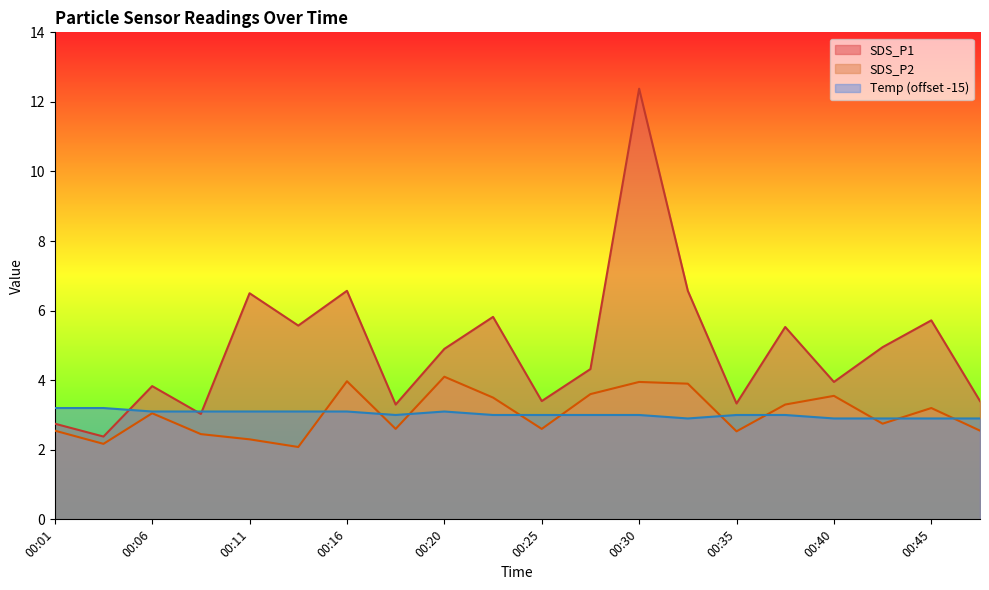

True or false: SDS_P2 and SDS_P1 cross at least once.

False